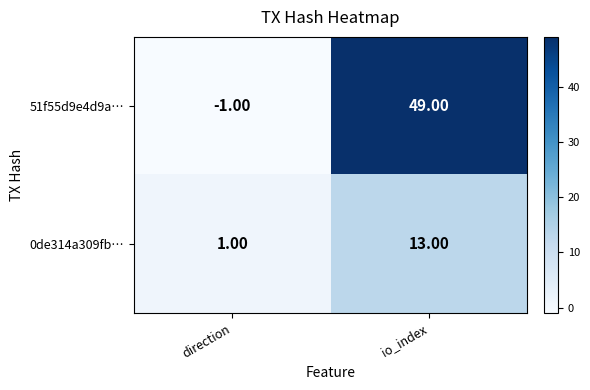

Which series has the largest total across all categories?

51f55d9e4d9a…